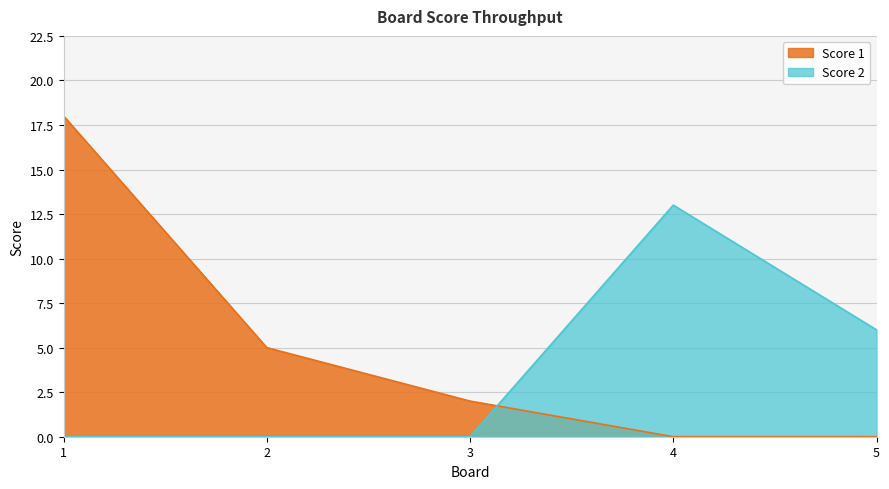

At which category does the chart reach its peak across all series?

1